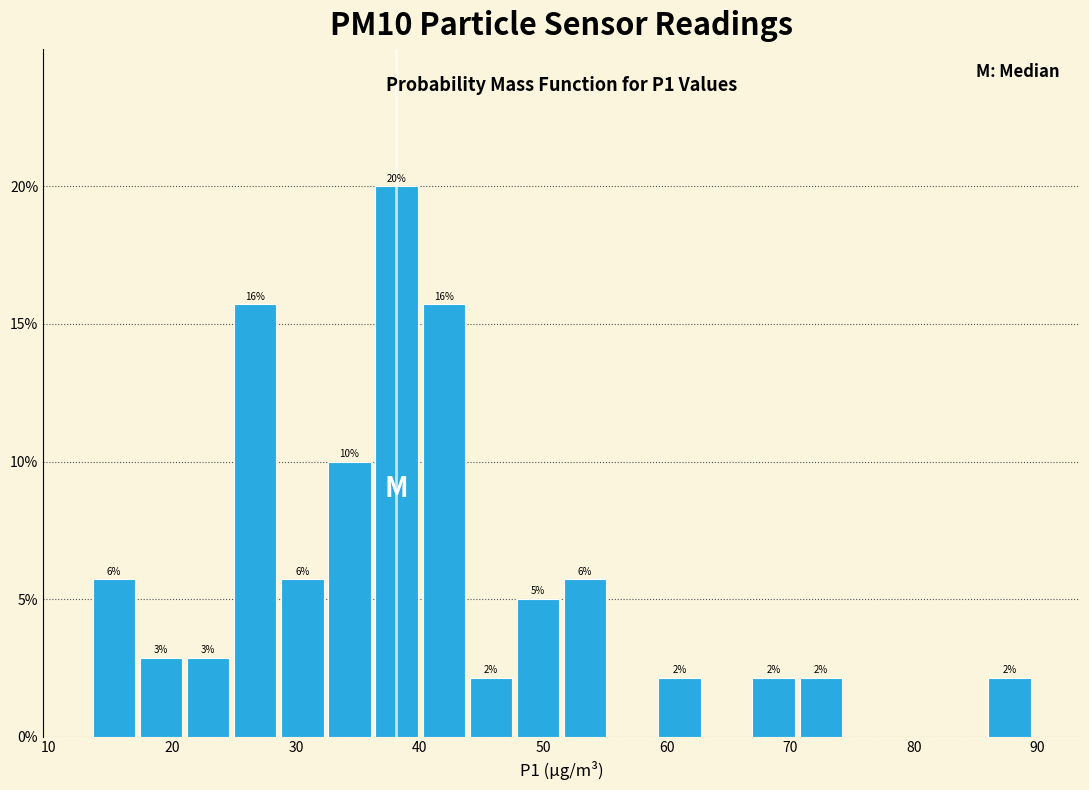

Around what value on the x-axis is the tallest bar? Give the approximate position of its centre, as read against the axis.

38